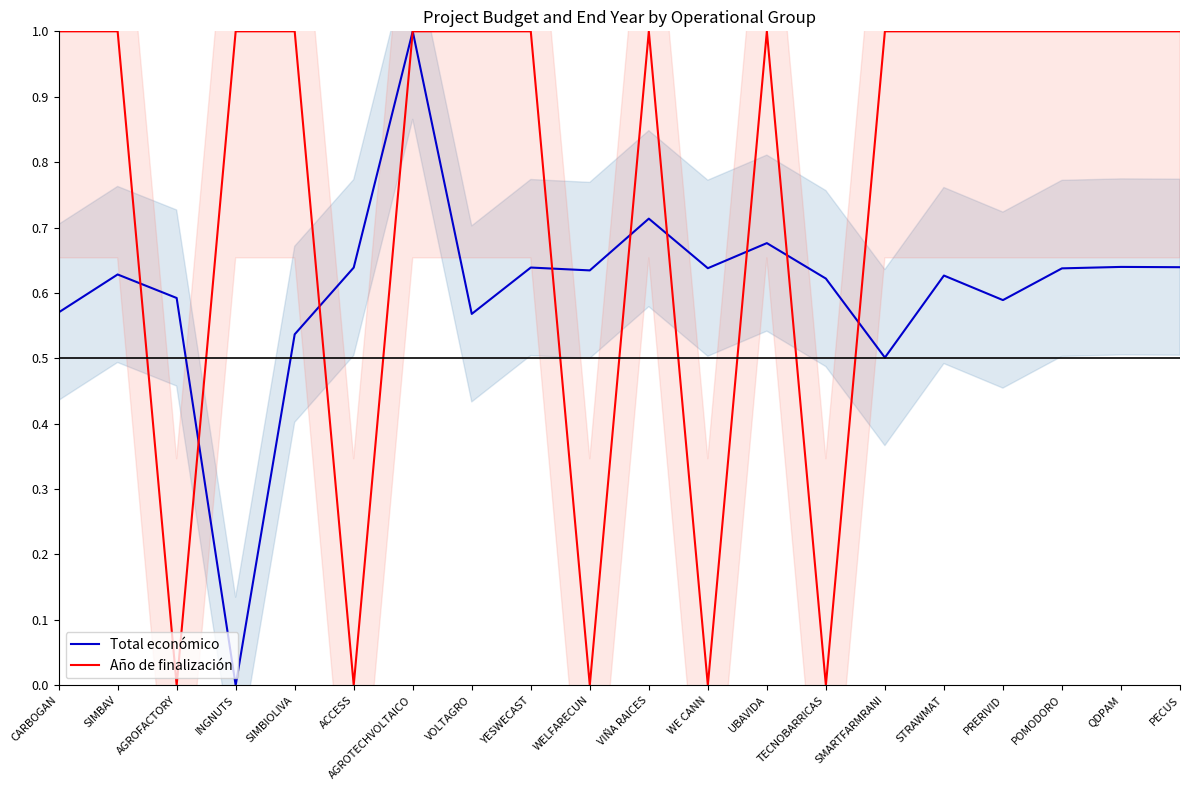

At which label does Año de finalización reach its peak?

CARBOGAN